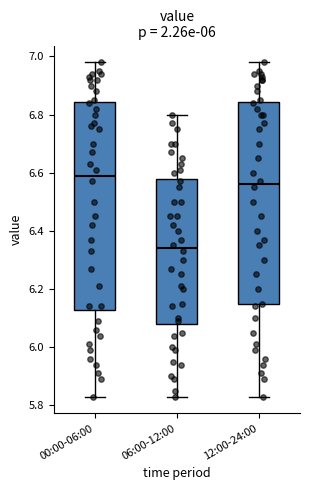

Reading left to right, read every box against the y-axis: the position of its median line, the range the box covers, and the ends of its whiskers. The values are not printed on the chart, so give them approximately, as read against the axis.

00:00-06:00: median 6.60, box 6.12 to 6.84, whiskers 5.84 to 6.98
06:00-12:00: median 6.34, box 6.08 to 6.58, whiskers 5.84 to 6.80
12:00-24:00: median 6.56, box 6.14 to 6.84, whiskers 5.84 to 6.98